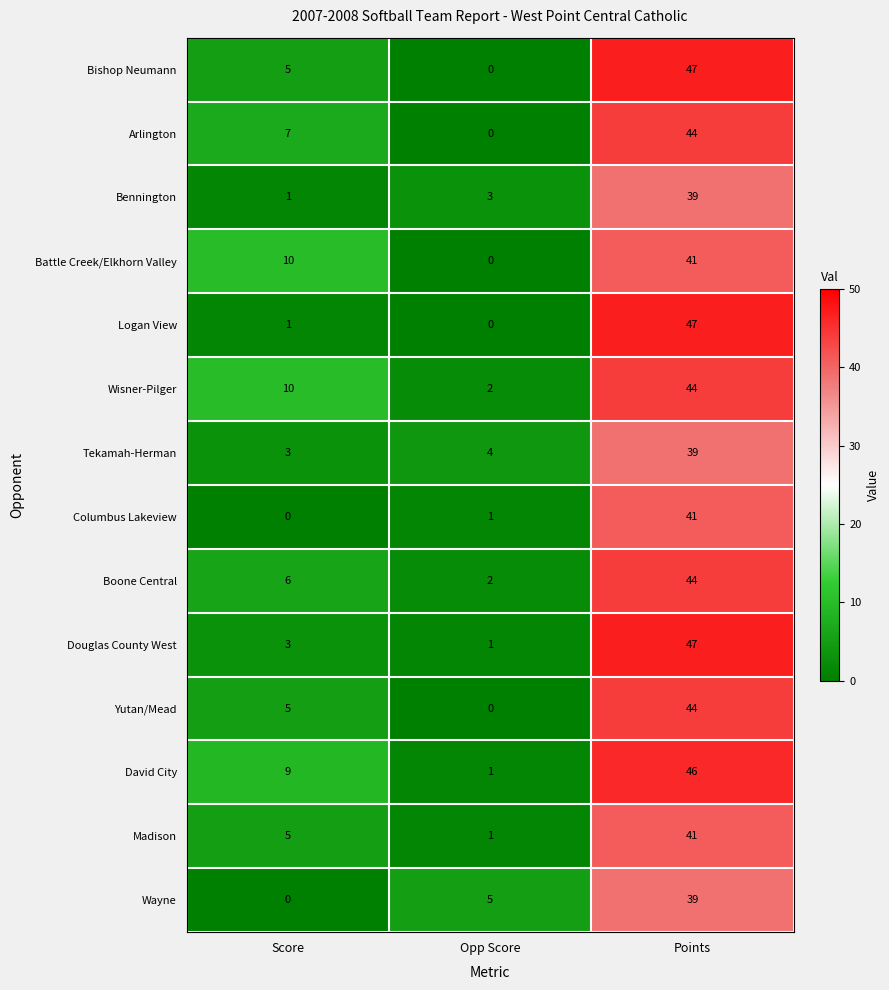

What is the difference between the second highest and minimum values in the David City series?

8